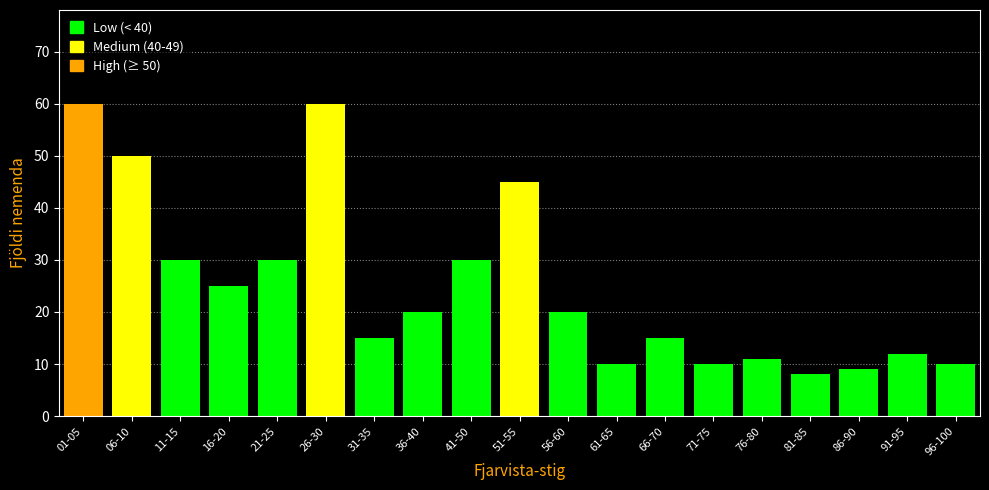

Reading left to right, list all the values displayed in this chart.

01-05=60	06-10=50	11-15=30	16-20=25	21-25=30	26-30=60	31-35=15	36-40=20	41-50=30	51-55=45	56-60=20	61-65=10	66-70=15	71-75=10	76-80=11	81-85=8	86-90=9	91-95=12	96-100=10